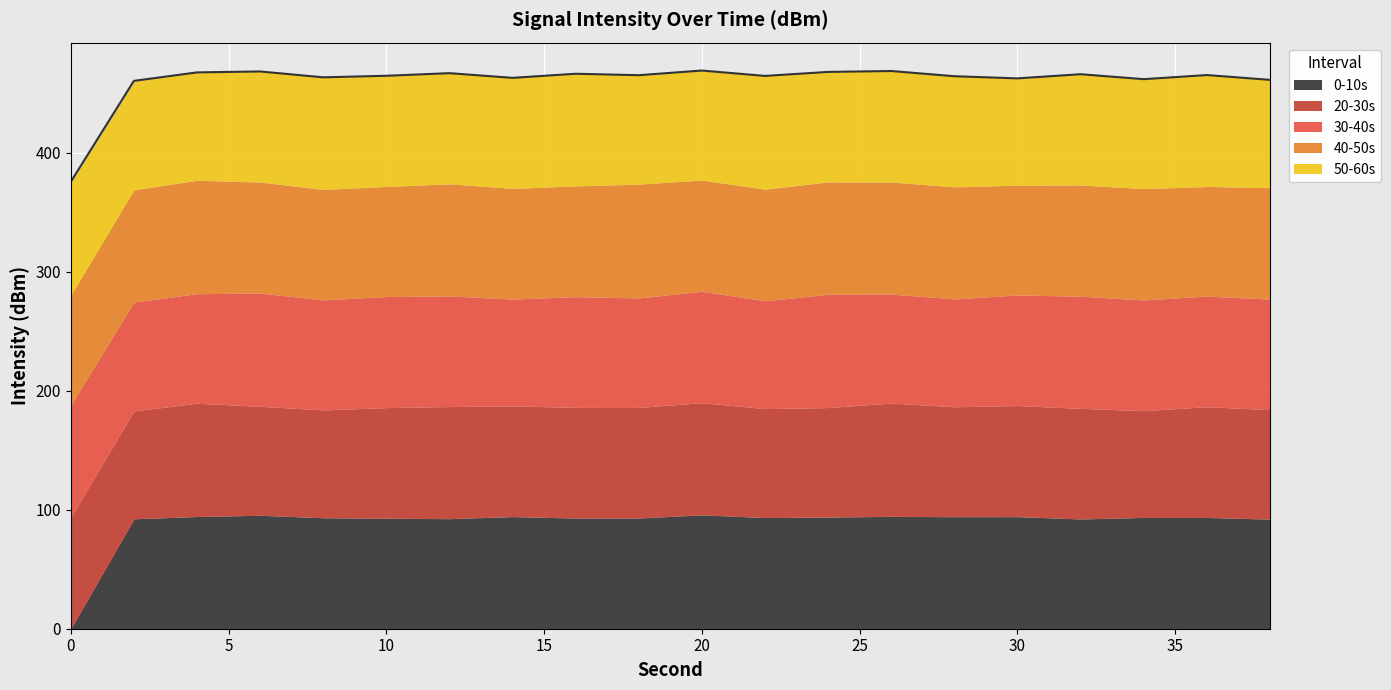

At which category is the sum across all series the highest?

20